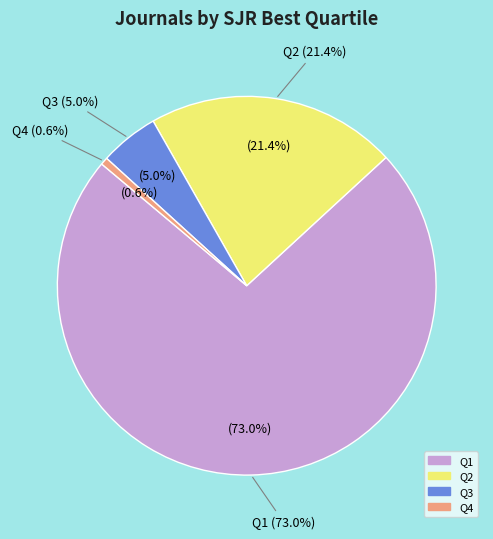

The Q1 slice represents 84% of the pie. True or false?

False